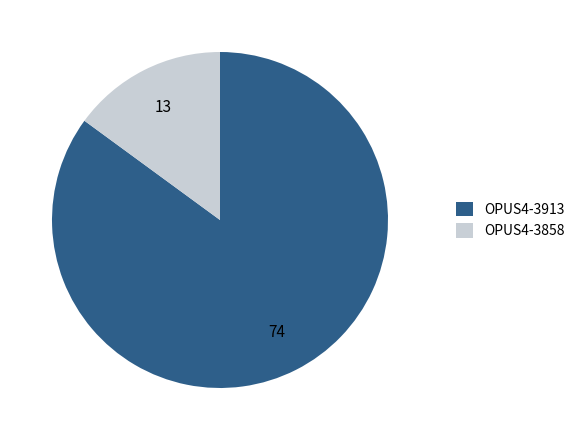

Count the number of slices in the pie.

2